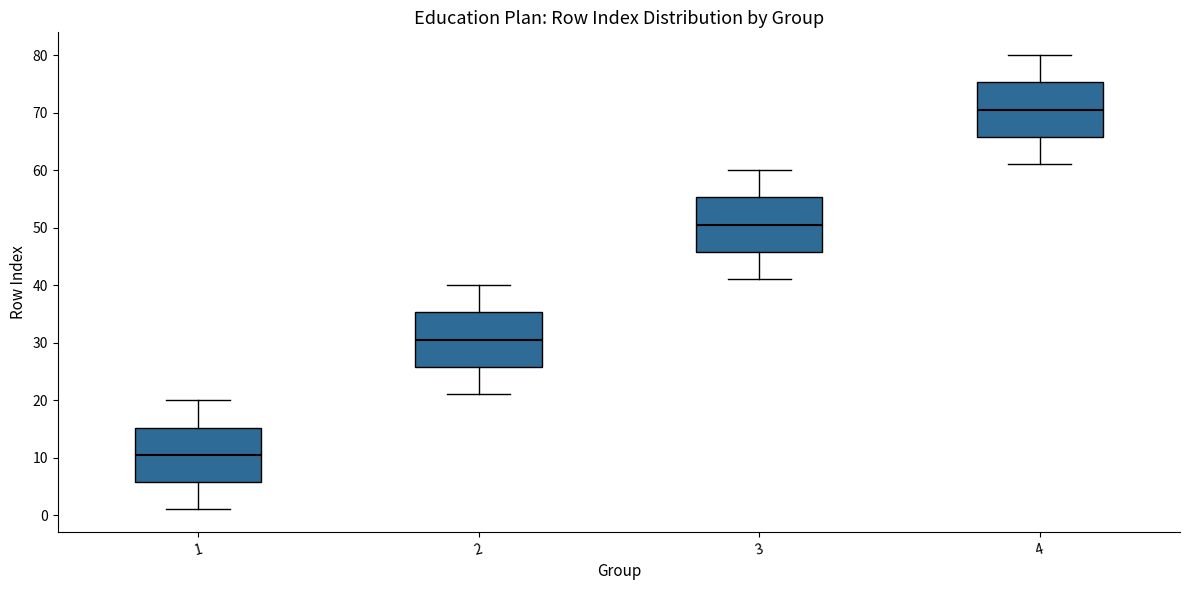

Which box's median line is the highest?

4